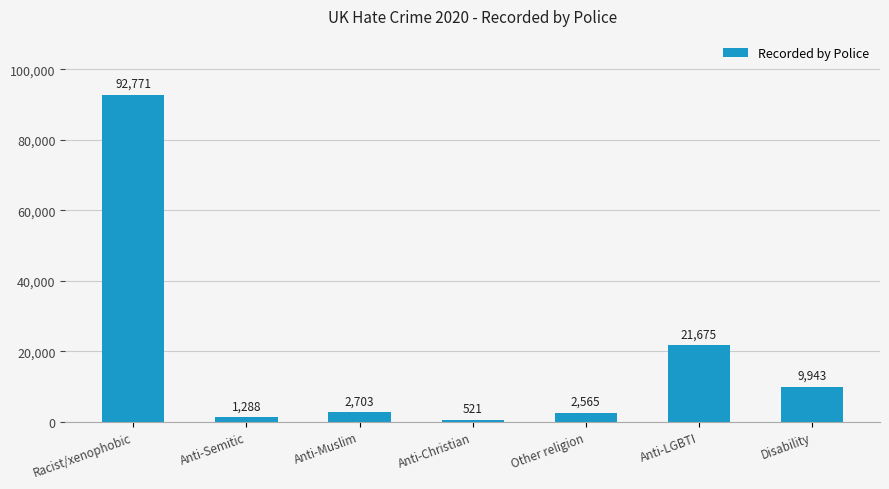

The chart shows a value of 133618 at Racist/xenophobic. True or false?

False